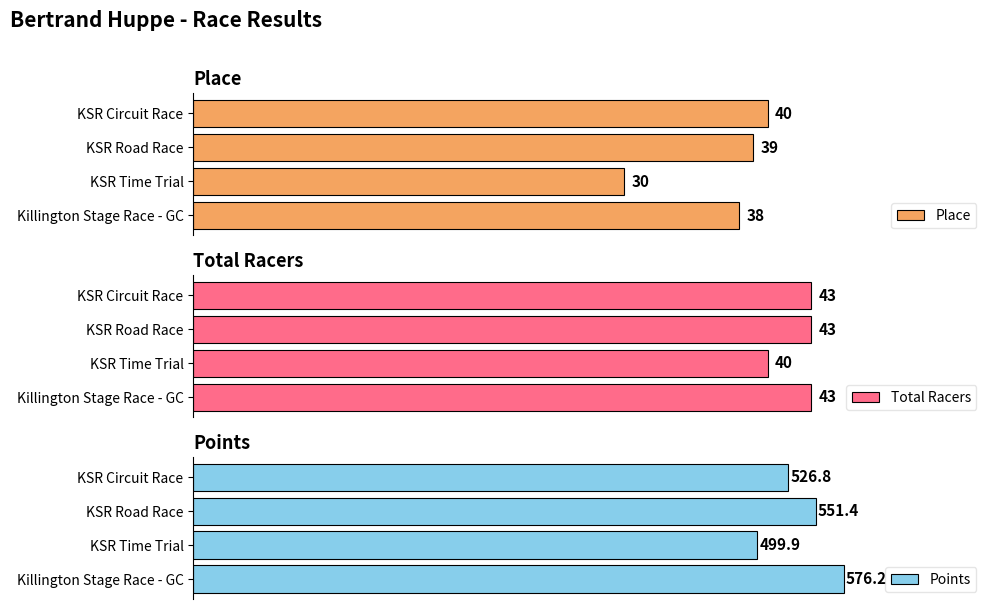

At which label is Place closest to 35?

Killington Stage Race - GC